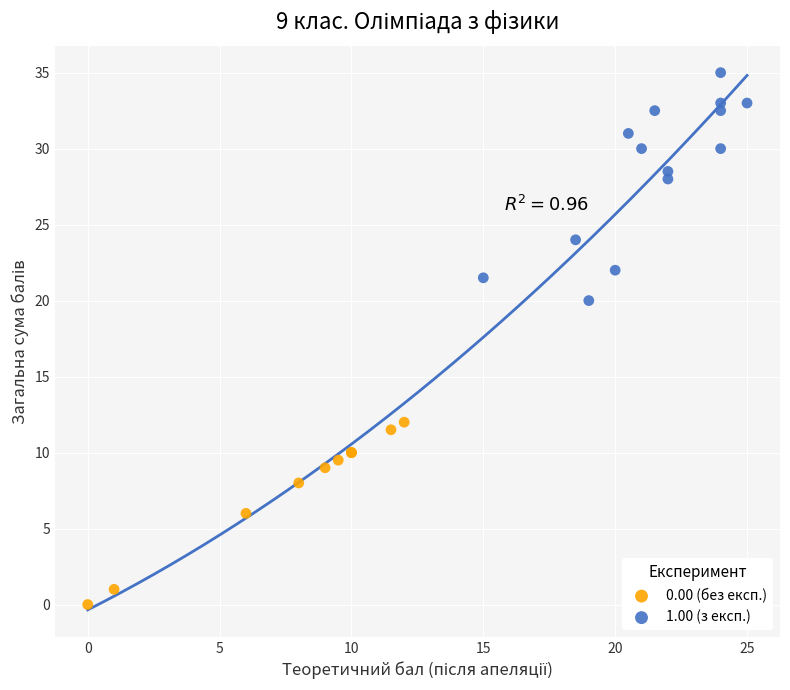

Which series contains the lowest Y value?

0.00 (без експ.)